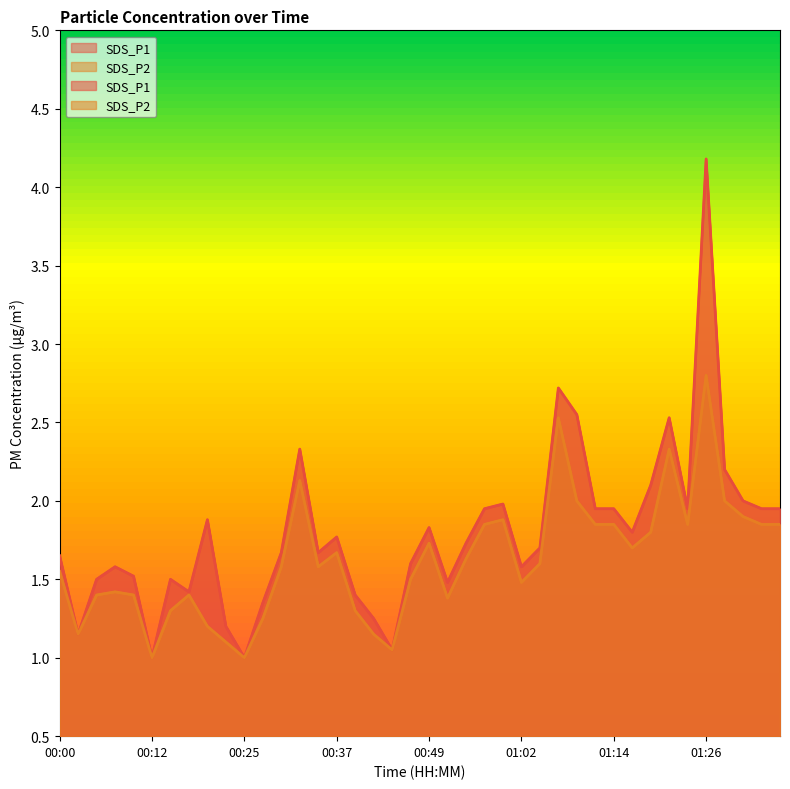

List the series in order of their peak value, highest first.

SDS_P1, SDS_P2